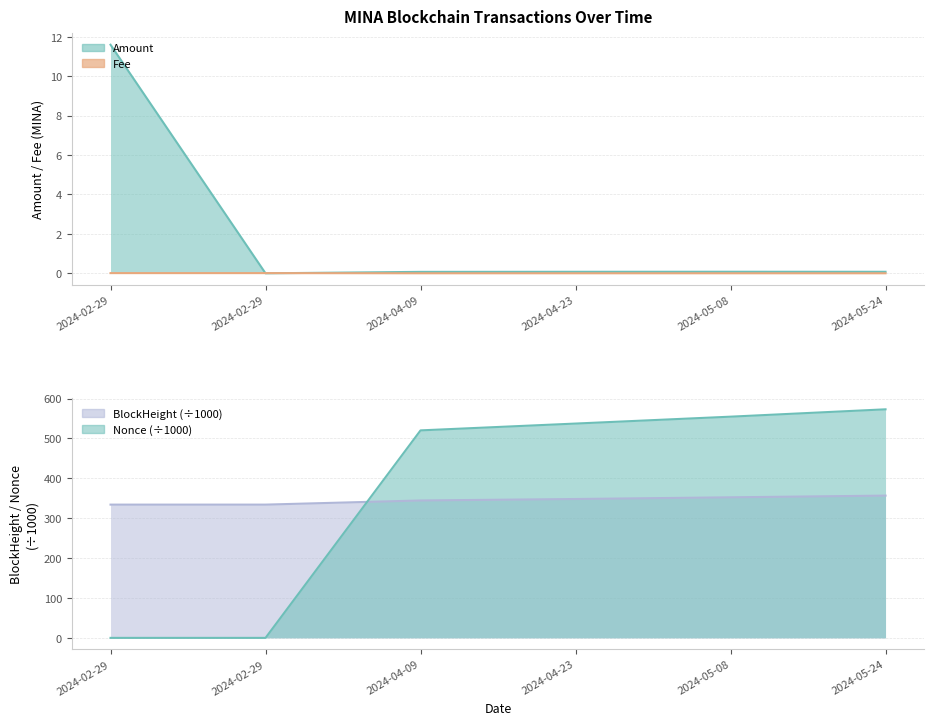

What is the value of the Amount point at the 6th from the left?

0.1